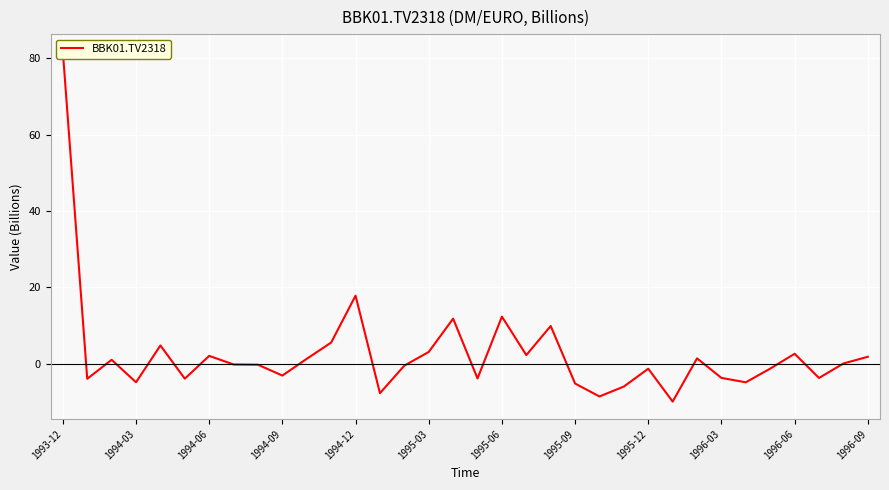

Is it true that the value at 1994-12 is 17.9?

True